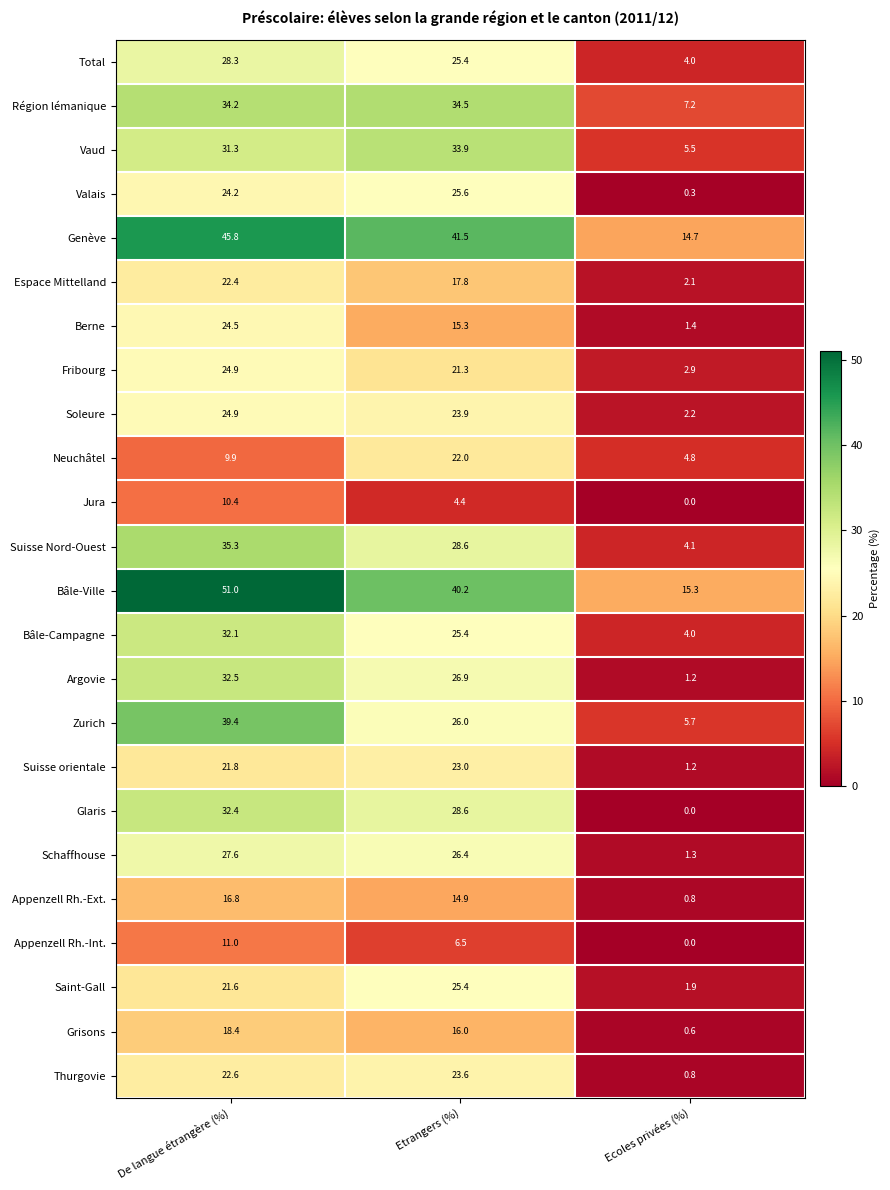

True or false: Schaffhouse has a value of 44.5 at De langue étrangère (%).

False